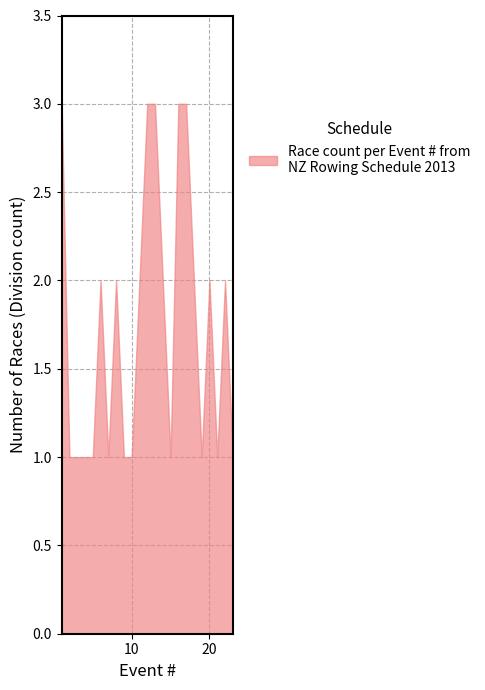

What is the maximum value shown in the chart?

3